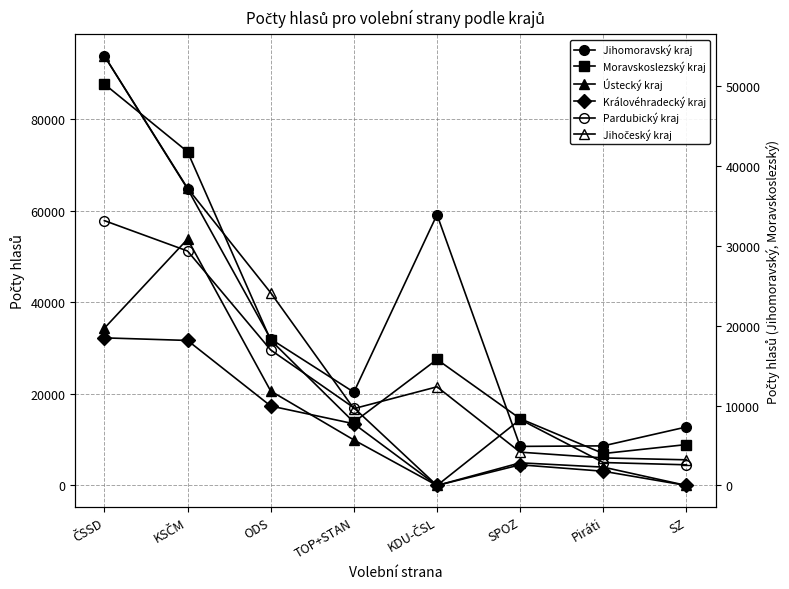

True or false: Jihočeský kraj and Jihomoravský kraj intersect in this chart.

False